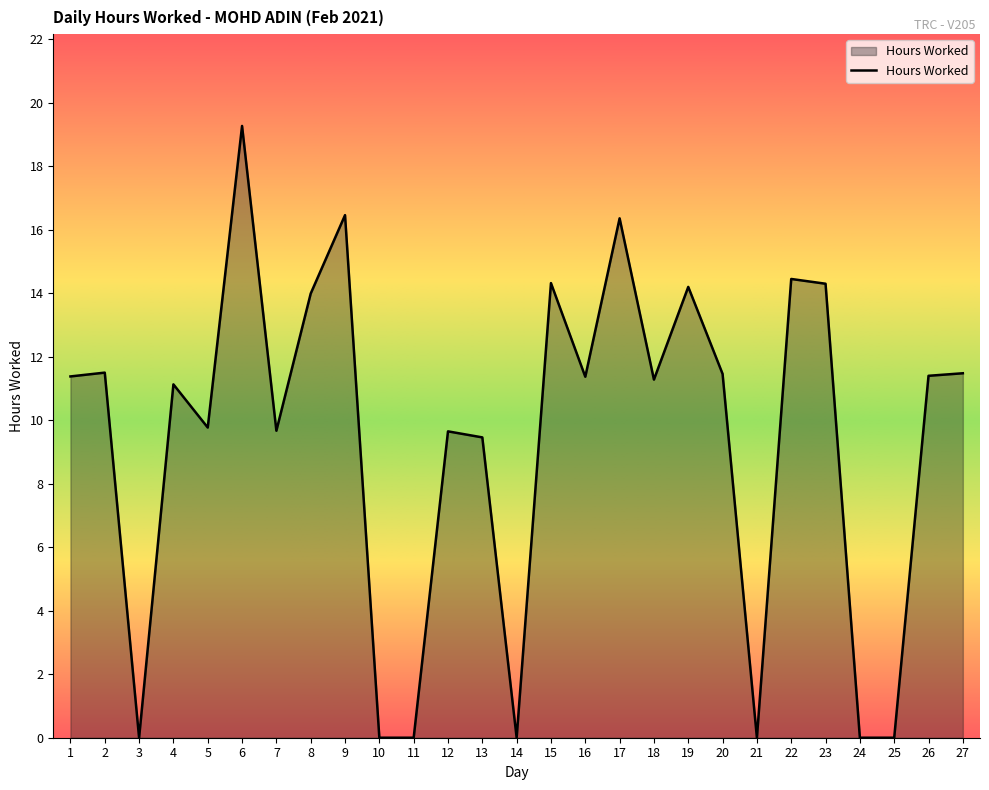

What is the maximum value shown in the chart?

19.3